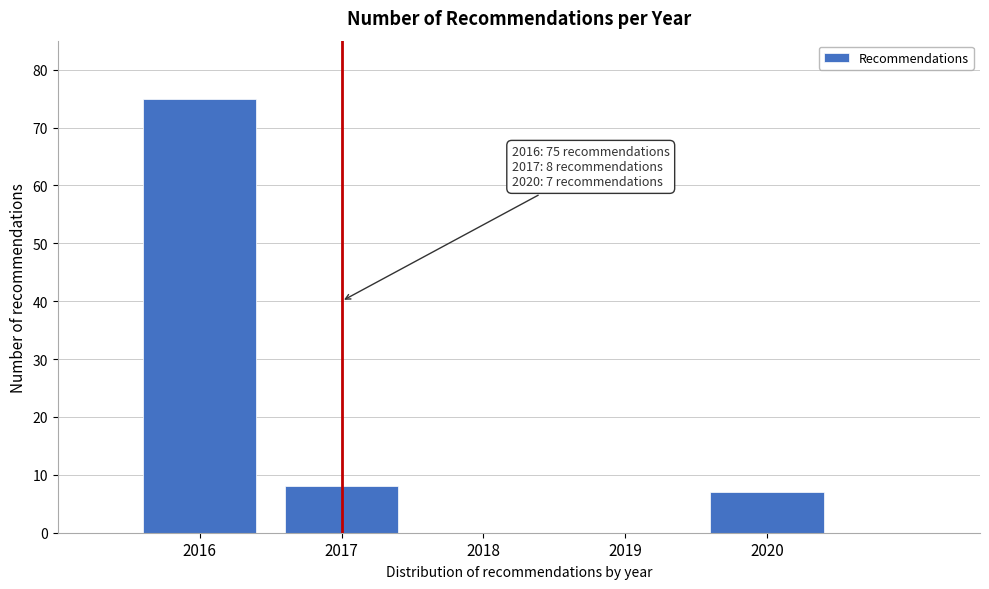

Reading right to left, extract all data points from this chart.

2020=7	2019=0	2018=0	2017=8	2016=75